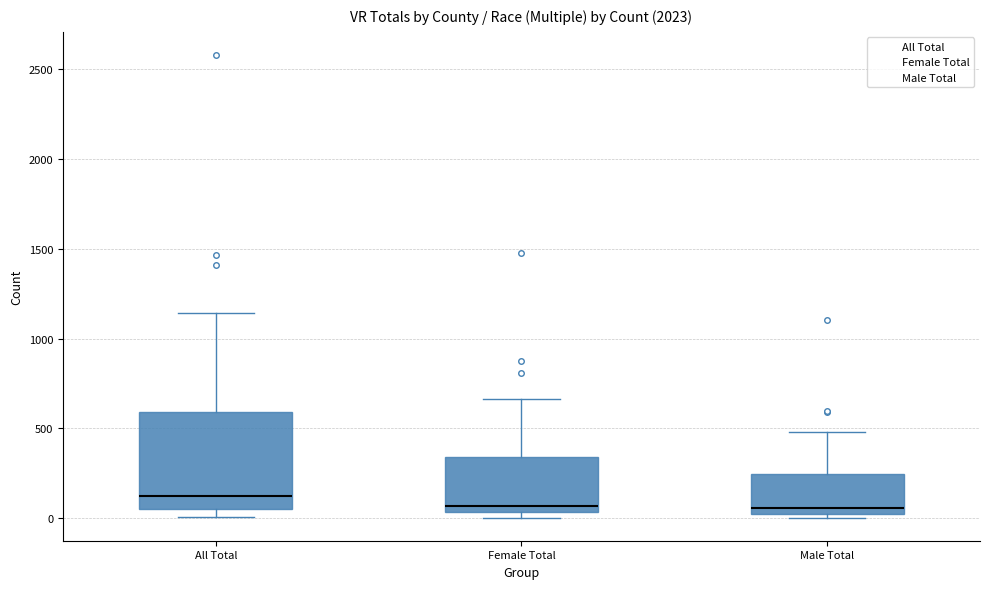

Where does the upper whisker of the box for All Total end on the y-axis? The values are not printed on the chart, so give them approximately, as read against the axis.

1150